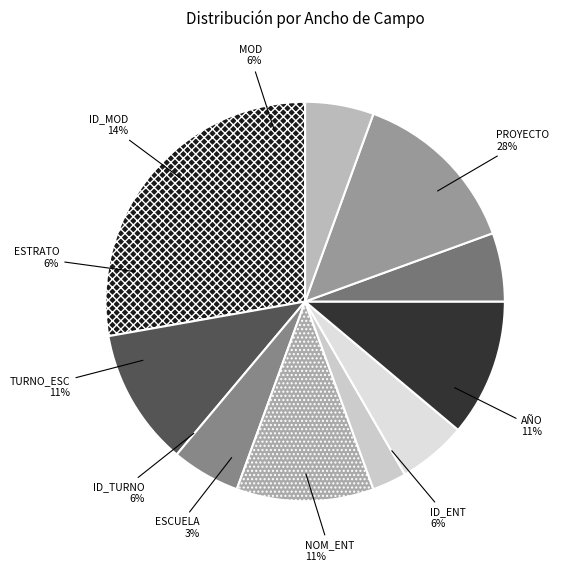

Which slice is the largest?

PROYECTO